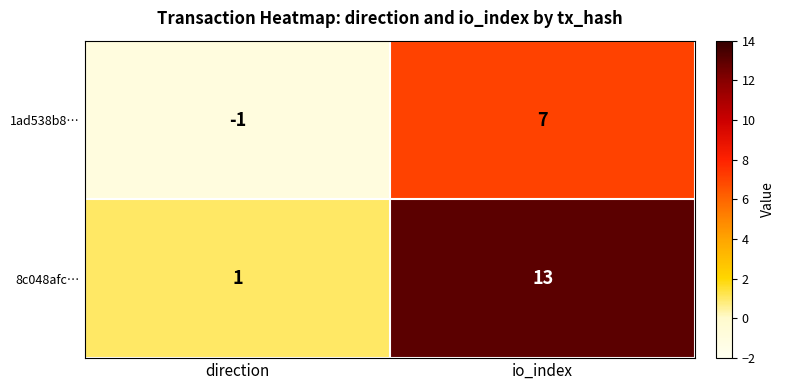

Rank the series at direction from highest to lowest value.

8c048afc…, 1ad538b8…